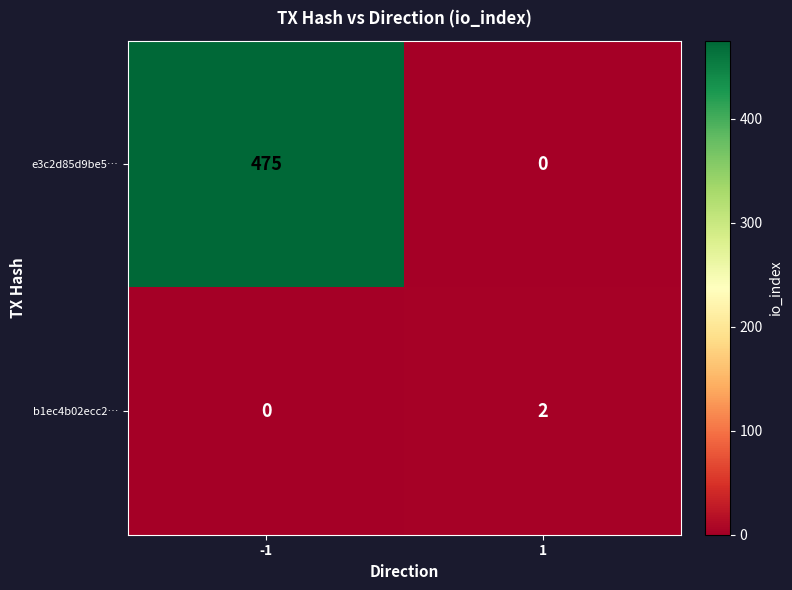

What is the average value of the e3c2d85d9be5… series?

238